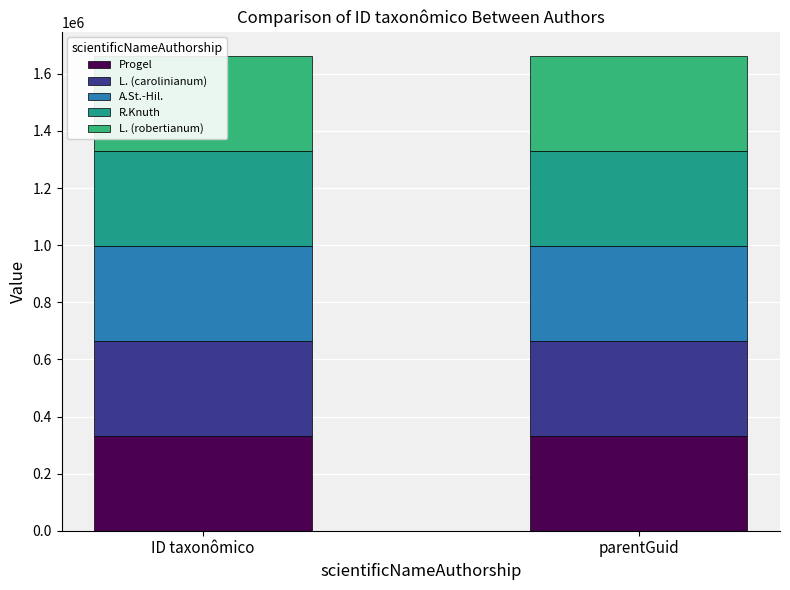

What is the total value across all series at ID taxonômico?

1664108